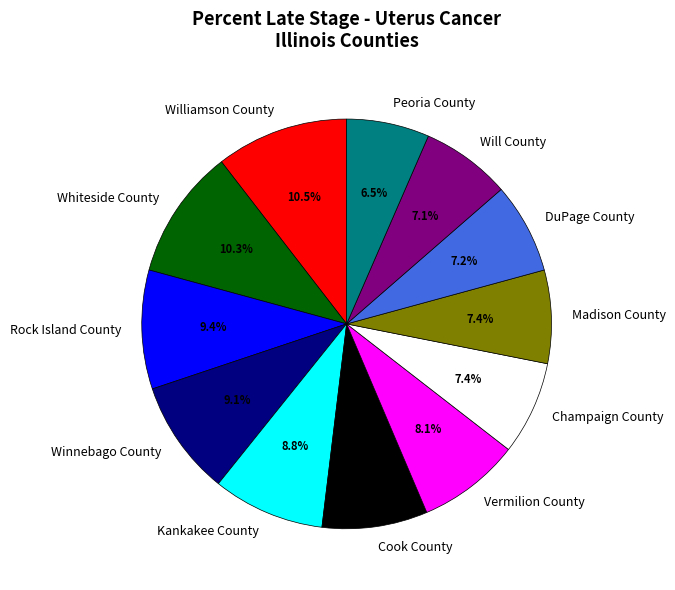

Approximately how many times larger is the value at Vermilion County compared to Madison County?

1.1